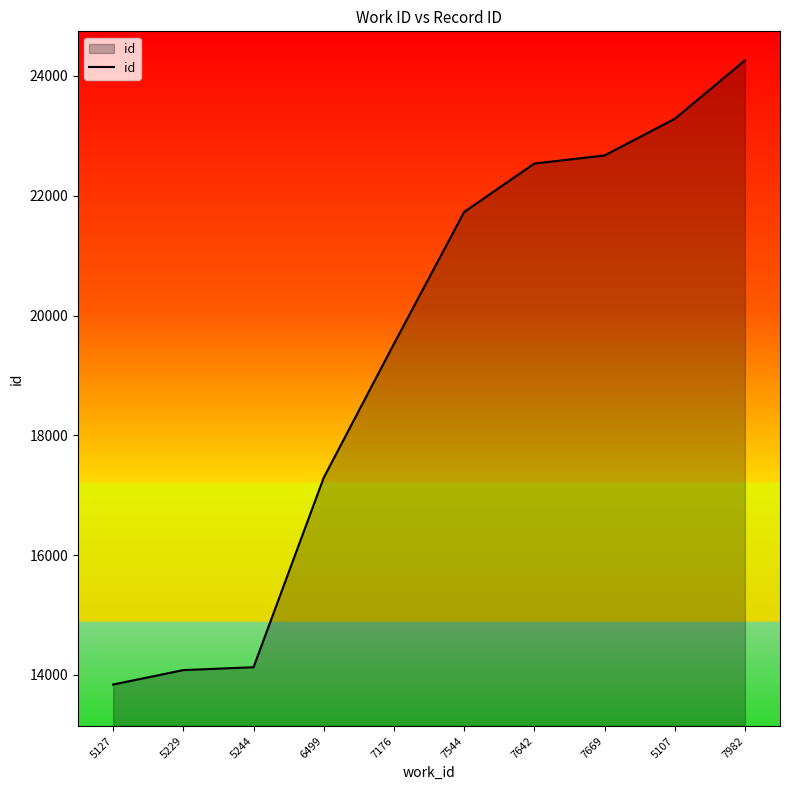

What is the difference between the maximum and second lowest values?

10179